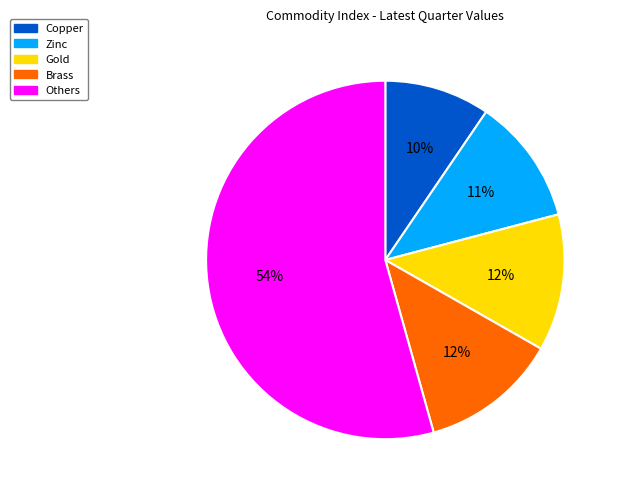

Is the sum of Brass and Zinc greater than half?

No